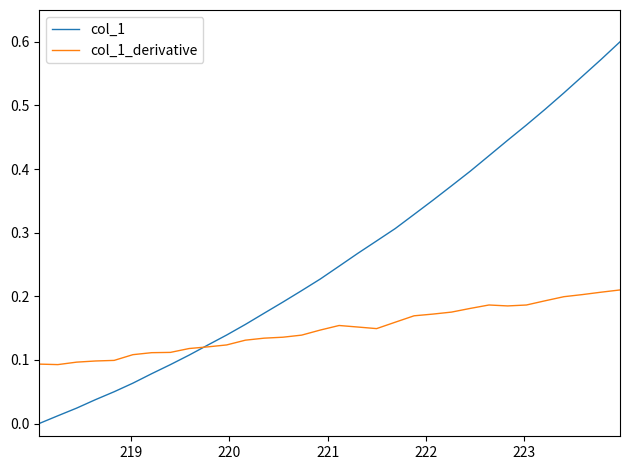

List the series in order of their overall mean, lowest first.

col_1_derivative, col_1